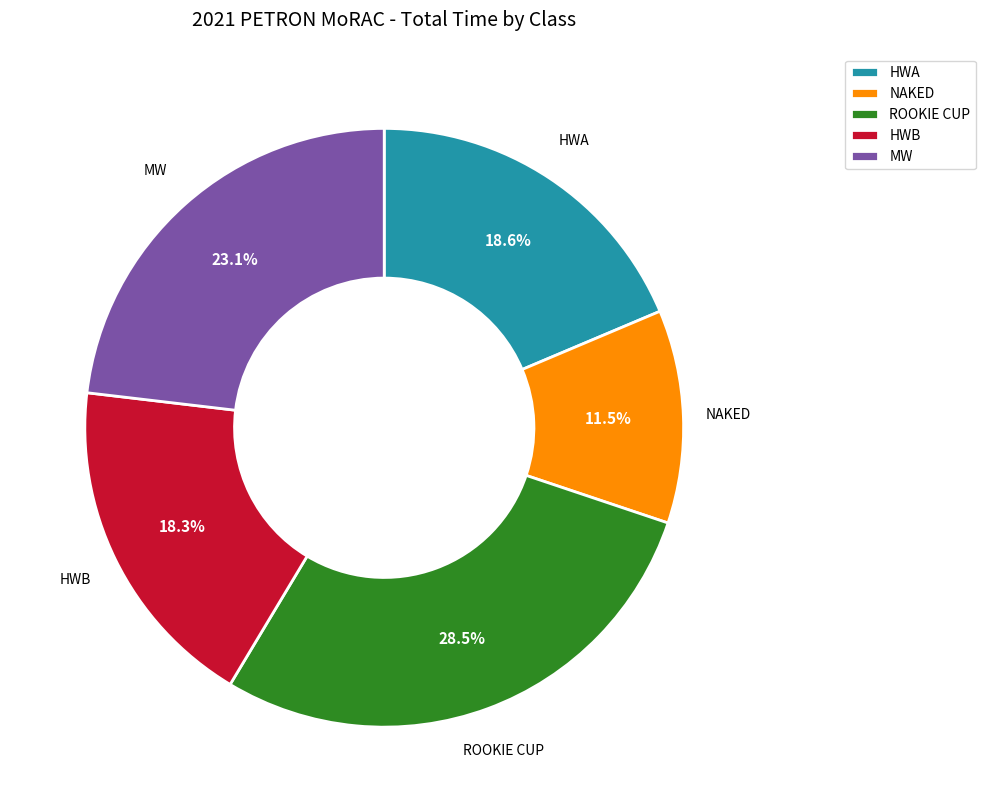

What percentage is NOT represented by MW?

76.9%